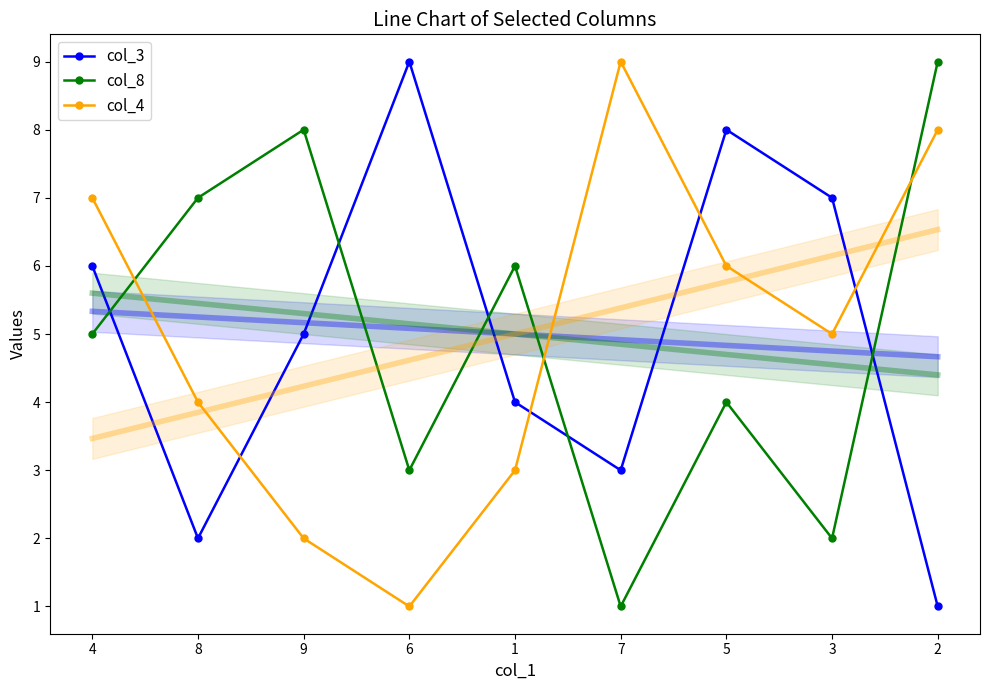

Rank the series by their maximum value, from lowest to highest.

col_3, col_8, col_4